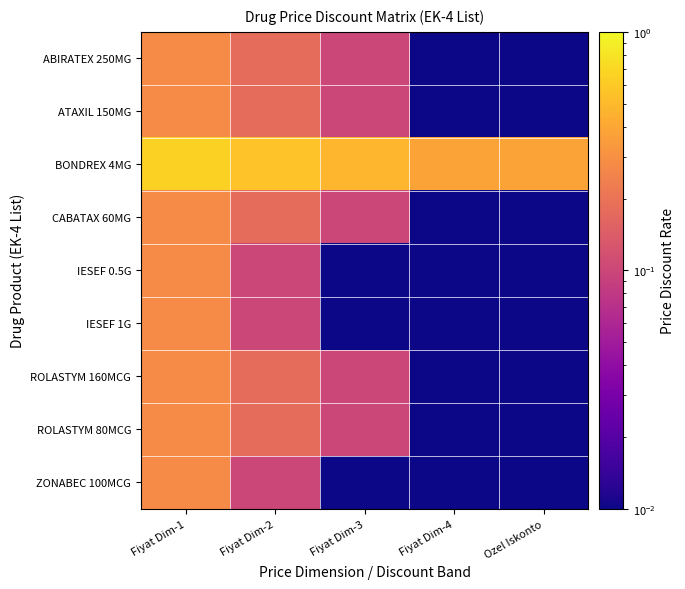

How many series are shown in this chart?

9